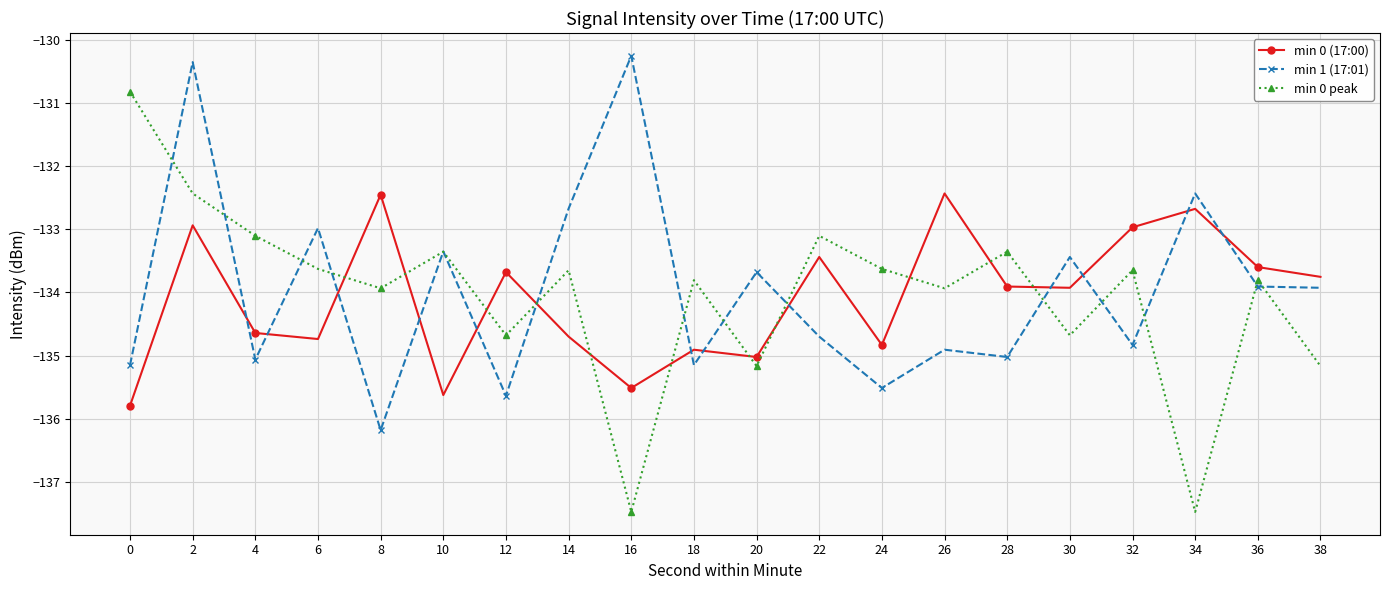

At which category is the sum across all series the highest?

2